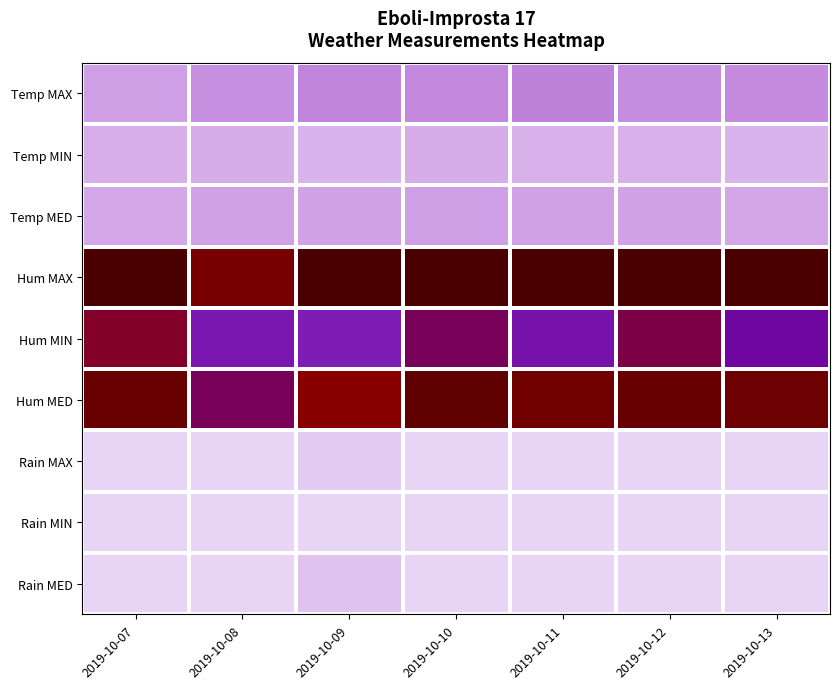

Reading left to right, extract all data points from this chart.

Temp MAX: 2019-10-07=19.2	2019-10-08=23.9	2019-10-09=26.7	2019-10-10=25.8	2019-10-11=27.6	2019-10-12=24.5	2019-10-13=24.9
Temp MIN: 2019-10-07=14.5	2019-10-08=15.0	2019-10-09=12.4	2019-10-10=14.7	2019-10-11=13.9	2019-10-12=13.6	2019-10-13=12.7
Temp MED: 2019-10-07=16.8	2019-10-08=18.9	2019-10-09=18.4	2019-10-10=19.2	2019-10-11=18.9	2019-10-12=18.1	2019-10-13=17.4
Hum MAX: 2019-10-07=99.0	2019-10-08=87.0	2019-10-09=99.0	2019-10-10=99.0	2019-10-11=99.0	2019-10-12=99.0	2019-10-13=99.0
Hum MIN: 2019-10-07=78.0	2019-10-08=58.0	2019-10-09=56.0	2019-10-10=73.0	2019-10-11=60.0	2019-10-12=75.0	2019-10-13=64.0
Hum MED: 2019-10-07=91.0	2019-10-08=73.0	2019-10-09=83.0	2019-10-10=93.0	2019-10-11=89.0	2019-10-12=92.0	2019-10-13=90.0
Rain MAX: 2019-10-07=0.0	2019-10-08=0.0	2019-10-09=4.2	2019-10-10=0.0	2019-10-11=0.0	2019-10-12=0.0	2019-10-13=0.0
Rain MIN: 2019-10-07=0.0	2019-10-08=0.0	2019-10-09=0.0	2019-10-10=0.0	2019-10-11=0.0	2019-10-12=0.0	2019-10-13=0.0
Rain MED: 2019-10-07=0.0	2019-10-08=0.0	2019-10-09=7.0	2019-10-10=0.0	2019-10-11=0.0	2019-10-12=0.0	2019-10-13=0.0